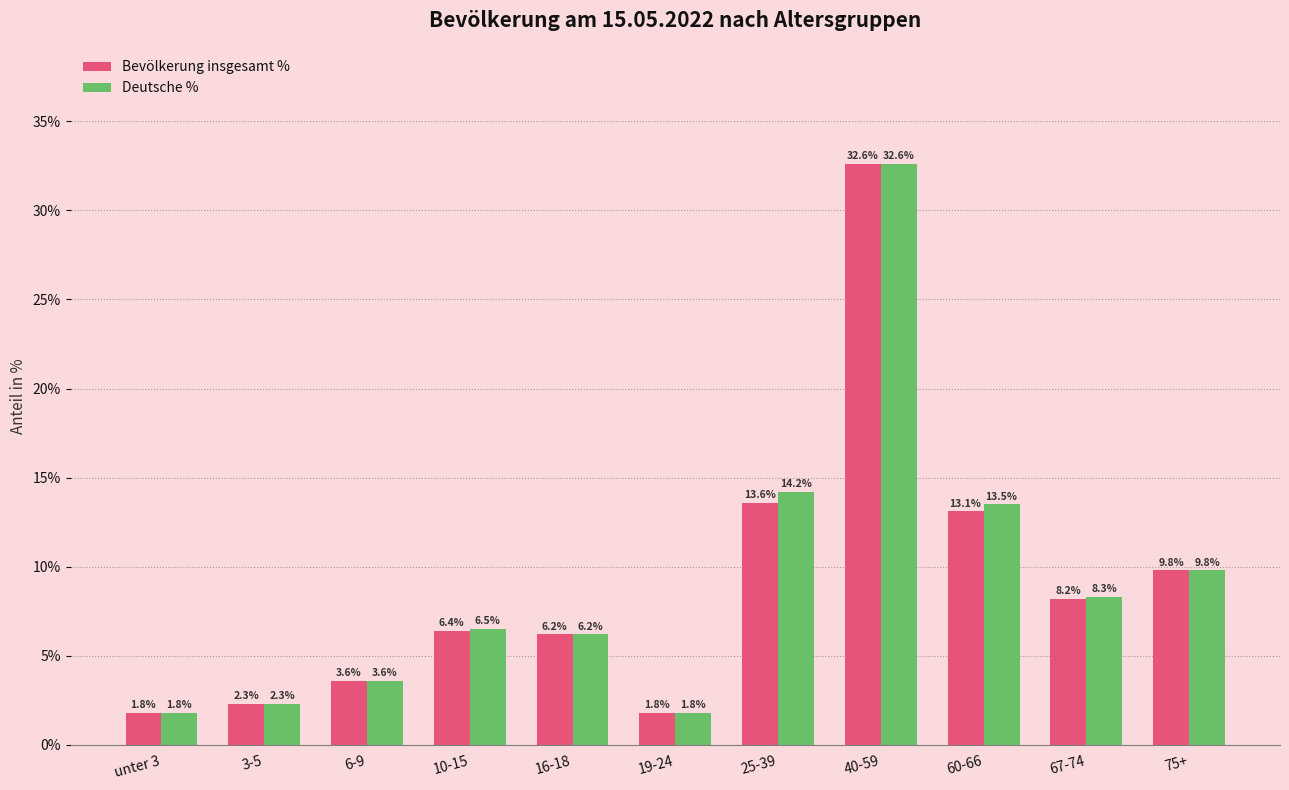

What is the total value across all series at 3-5?

4.6